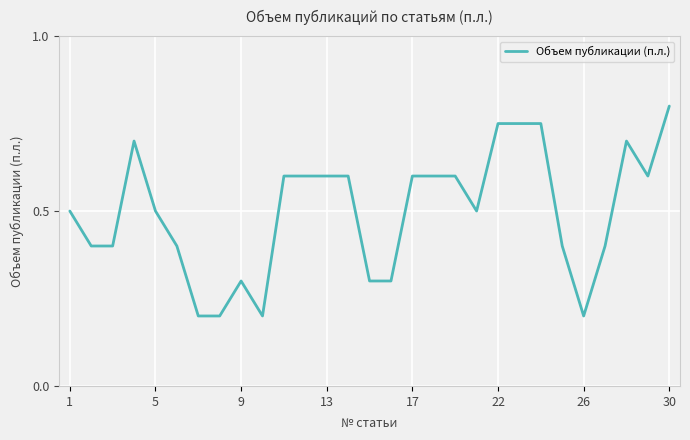

What is the difference between the maximum and minimum values?

0.6